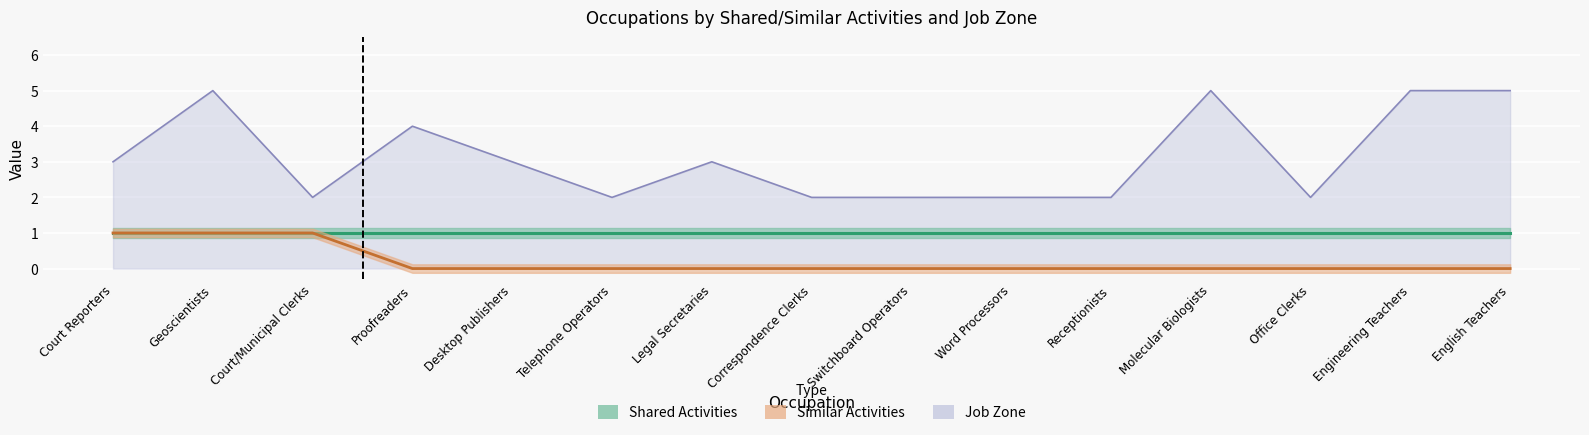

What is the total value across all series at Molecular Biologists?

5